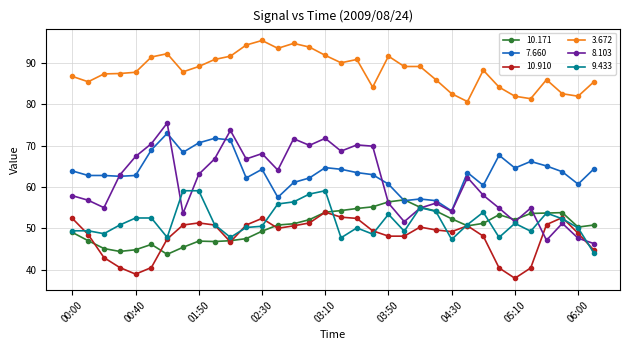

Which series has the largest total across all categories?

3.672